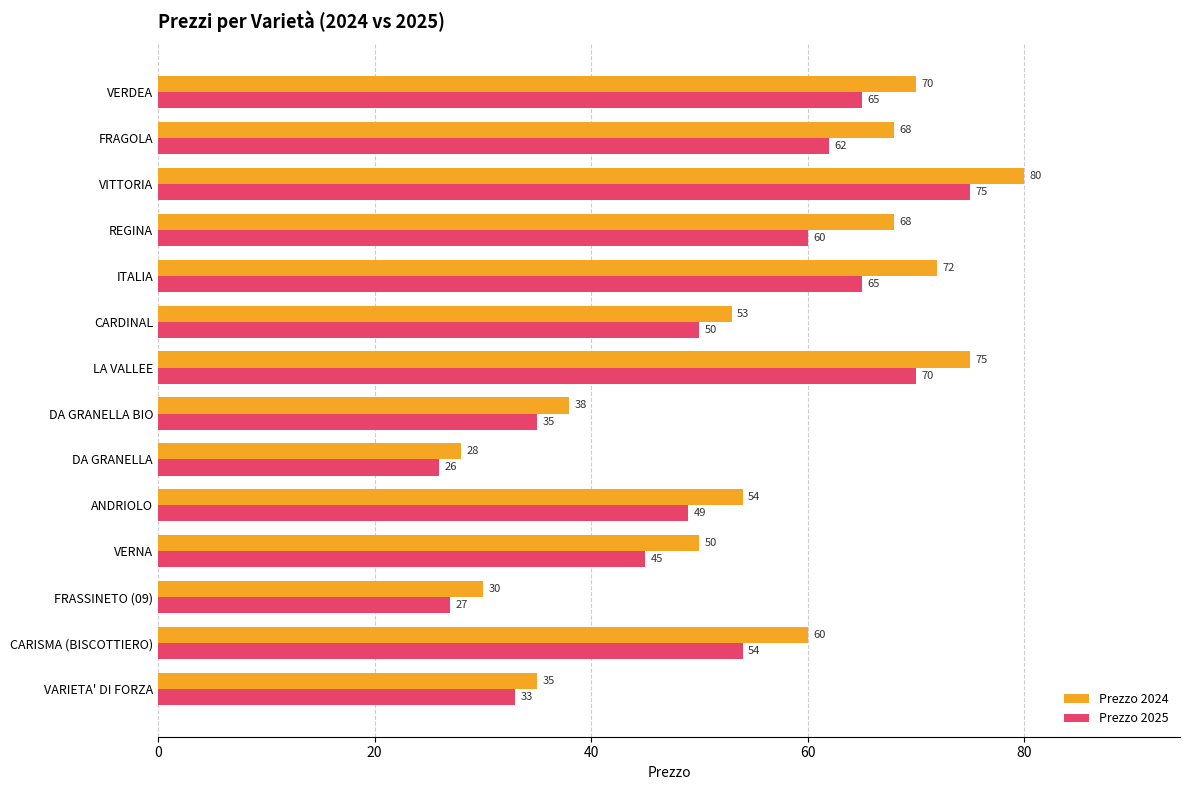

What is the approximate value of Prezzo 2025 at ITALIA, to the nearest 5?

65